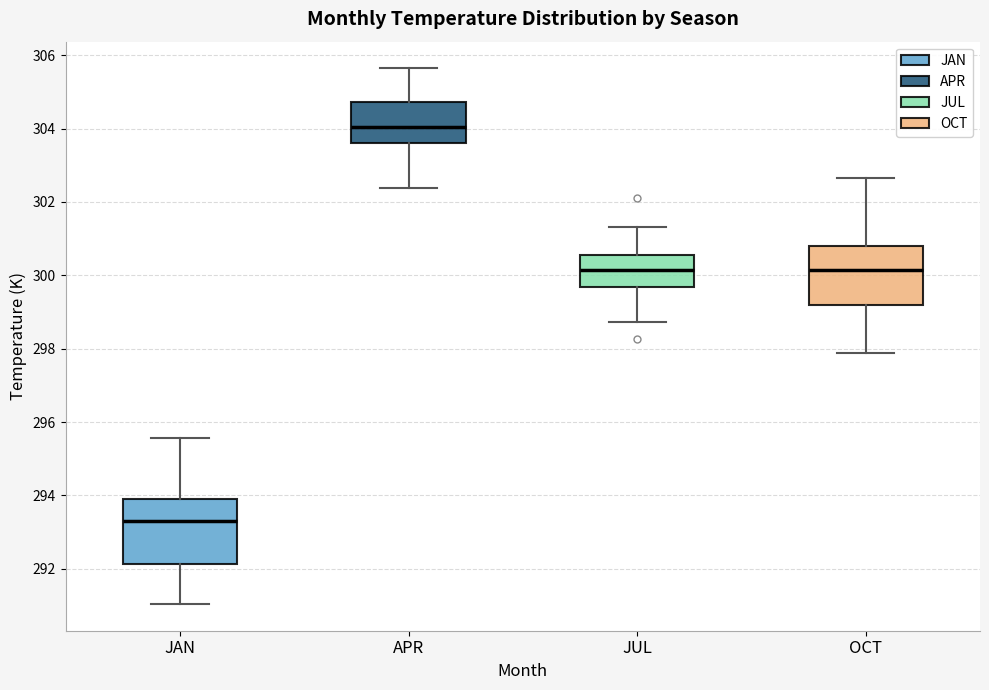

Reading left to right, read every box against the y-axis: the position of its median line, the range the box covers, and the ends of its whiskers. The values are not printed on the chart, so give them approximately, as read against the axis.

JAN: median 293.2, box 292.2 to 294.0, whiskers 291.0 to 295.6
APR: median 304.0, box 303.6 to 304.8, whiskers 302.4 to 305.6
JUL: median 300.2, box 299.6 to 300.6, whiskers 298.8 to 301.4
OCT: median 300.2, box 299.2 to 300.8, whiskers 297.8 to 302.6